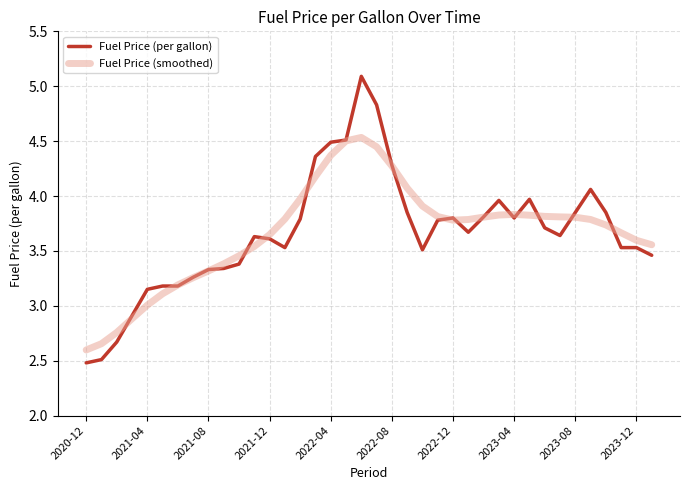

Which series has the widest spread of values?

Fuel Price (per gallon)